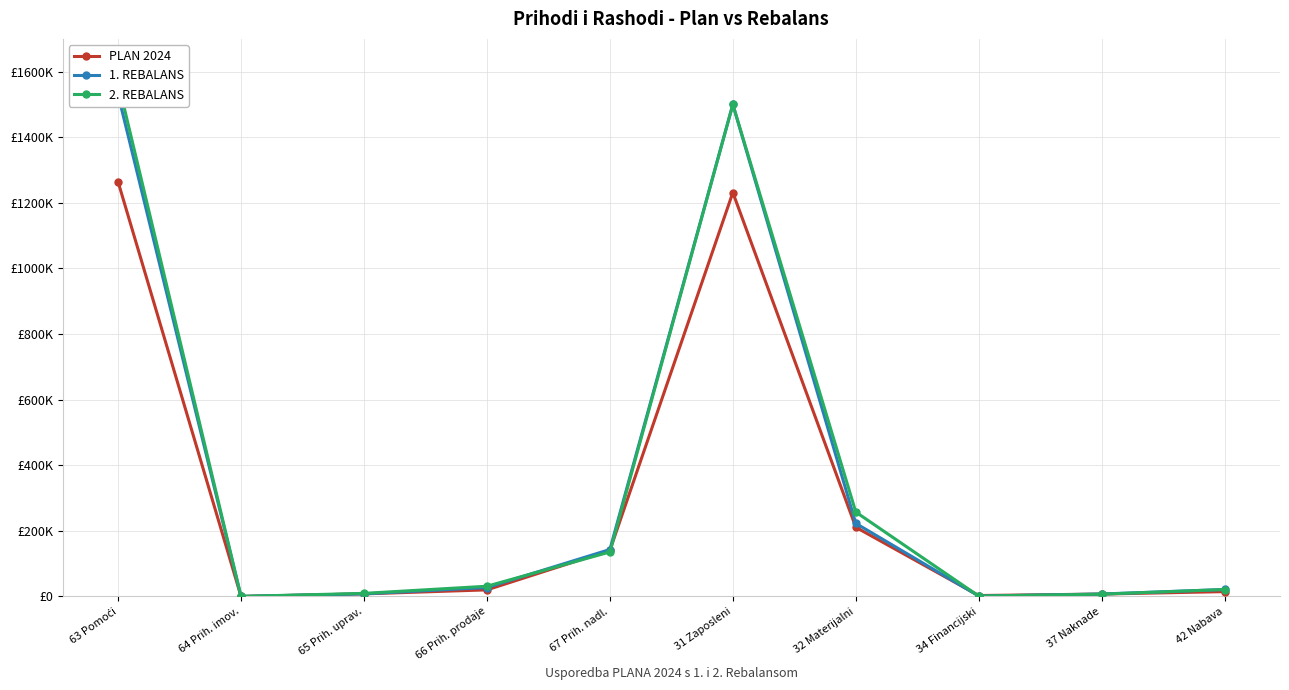

What is the sum of the 2. REBALANS values at 66 Prih. prodaje and 67 Prih. nadl.?

166647.6